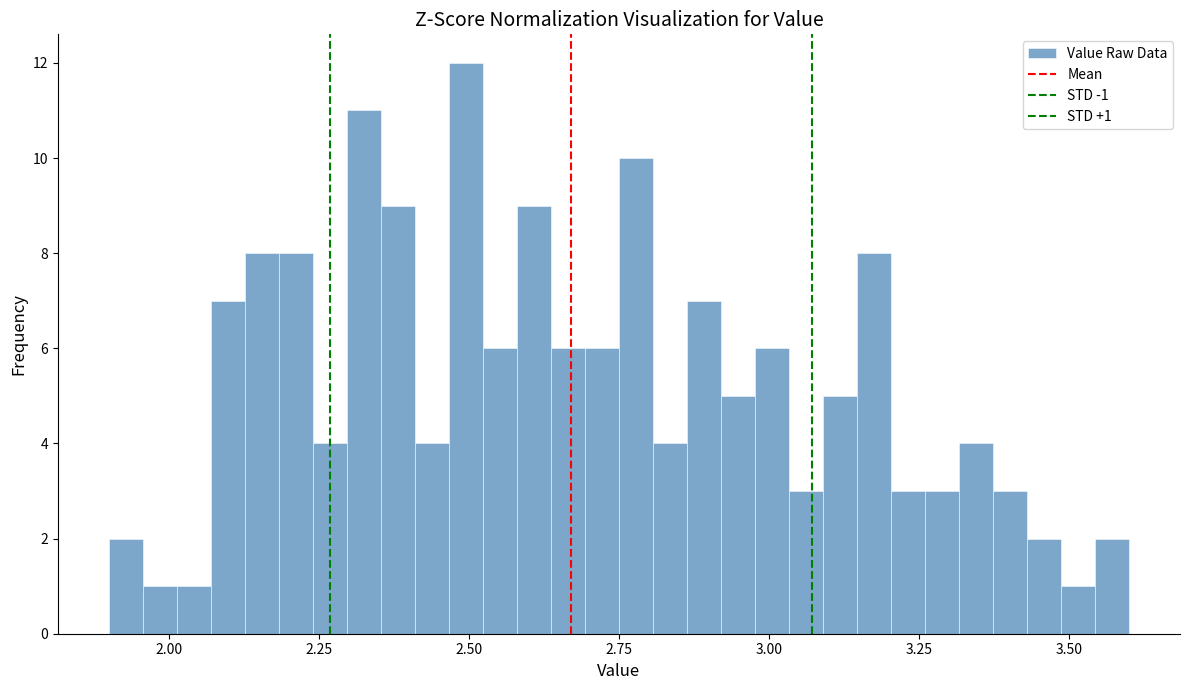

Read against the x-axis, roughly where is the centre of the tallest bar?

2.50